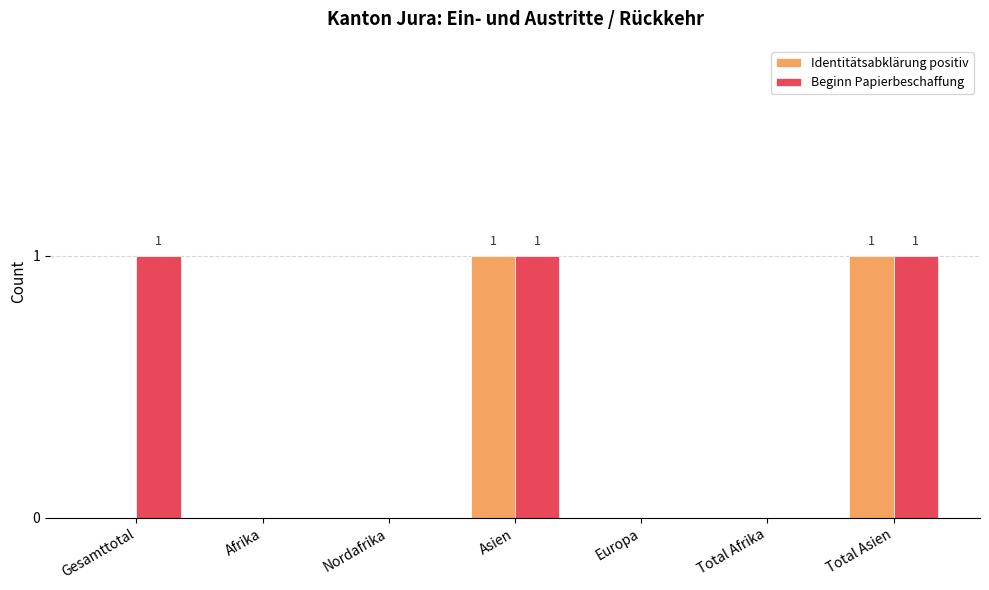

Which series changed the most between Gesamttotal and Asien?

Identitätsabklärung positiv